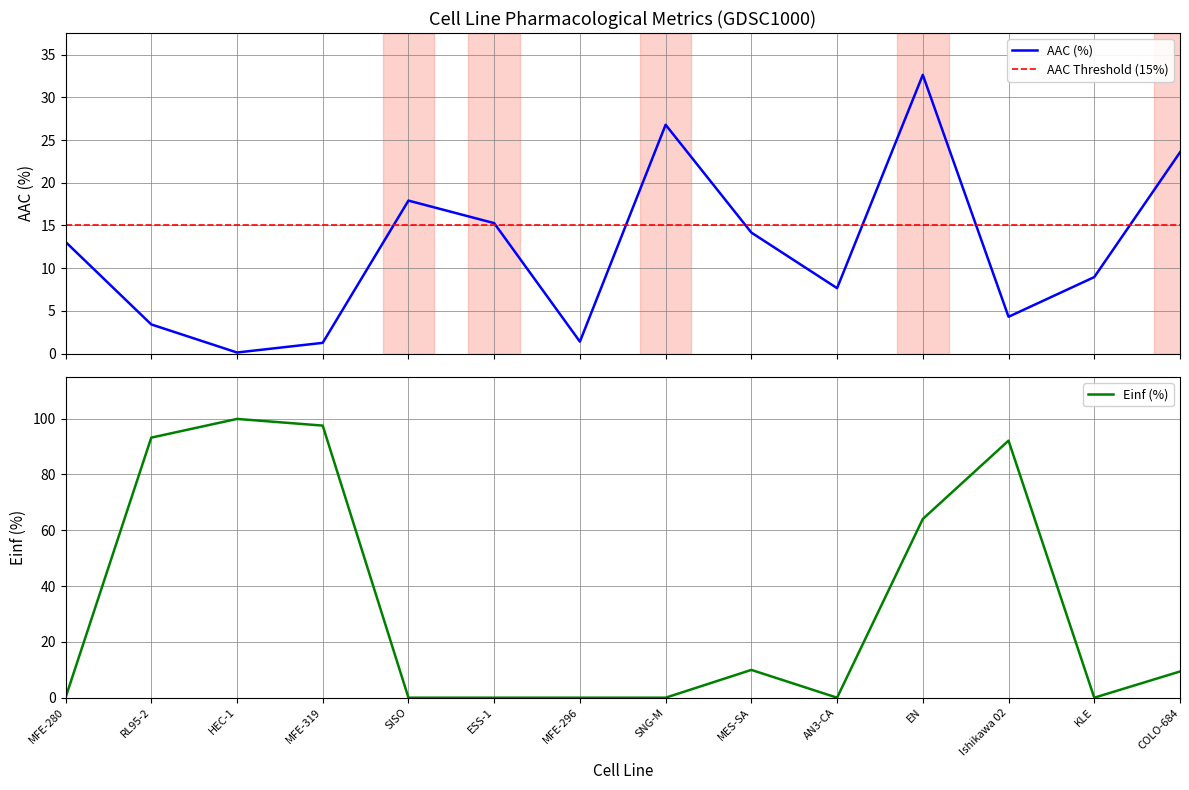

Which series has the largest total across all categories?

Einf (%)